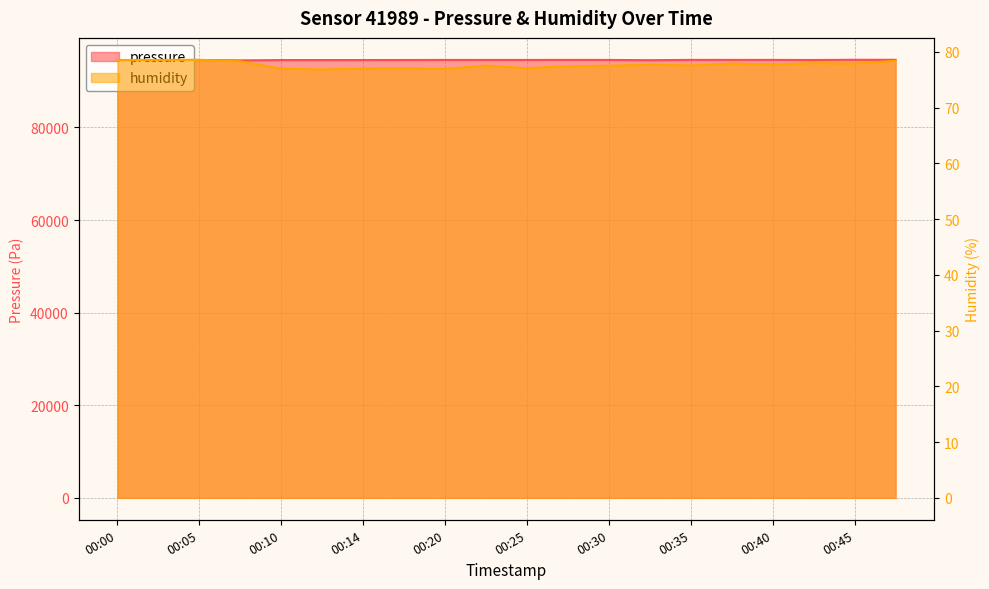

Is the value of pressure at 00:22 greater than the value of humidity at 00:00?

Yes